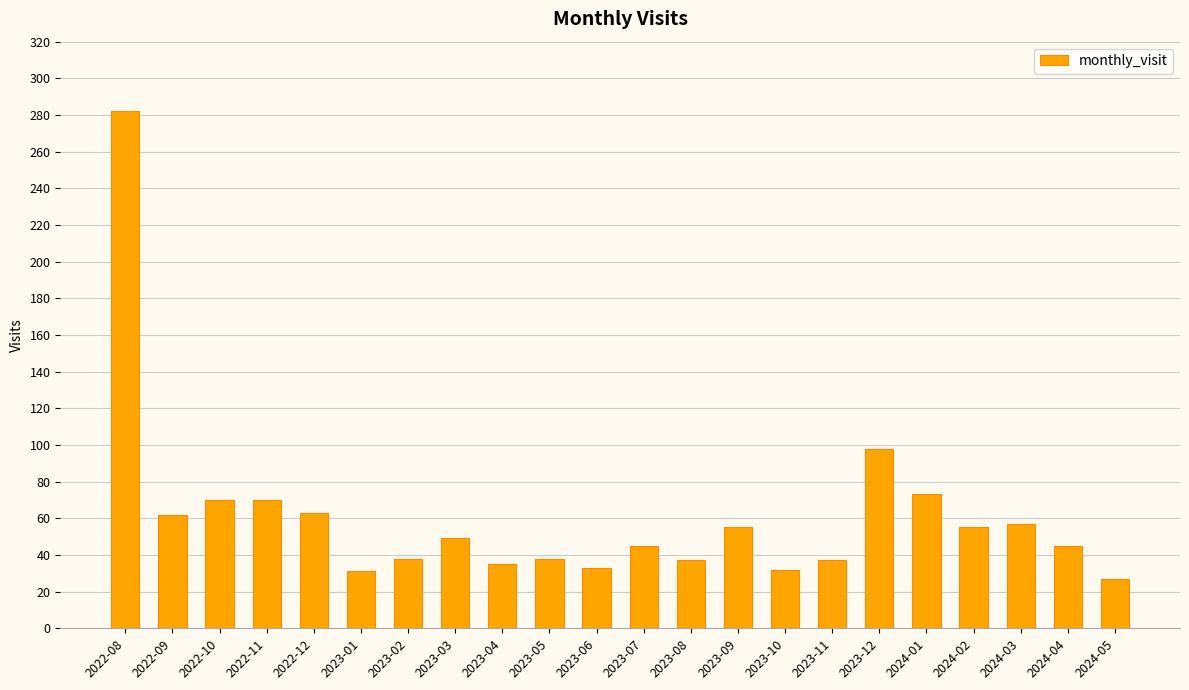

What is the label of the 12th bar from the left?

2023-07